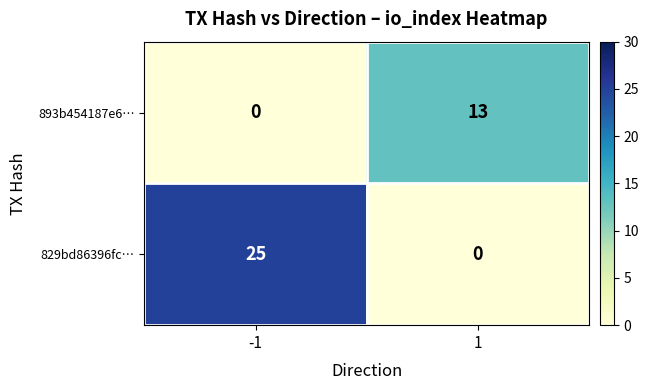

Reading left to right, what are all the values shown in this chart?

893b454187e6…: -1=0	1=13
829bd86396fc…: -1=25	1=0